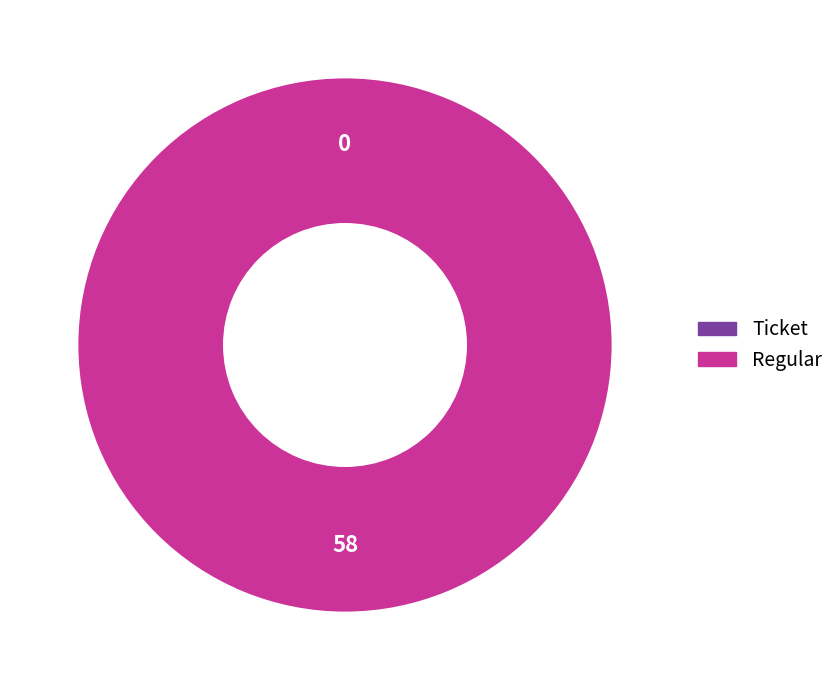

Is it true that tx_type=Ticket (io_index=0) is 12% of the pie?

False